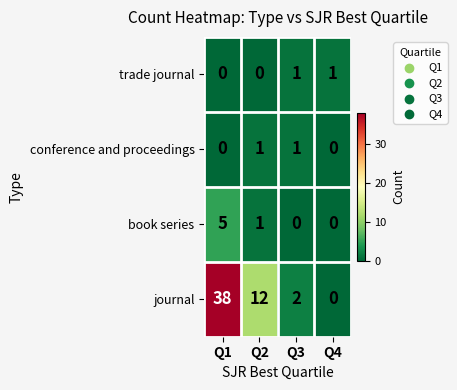

Where is book series nearest to the value 2?

Q2